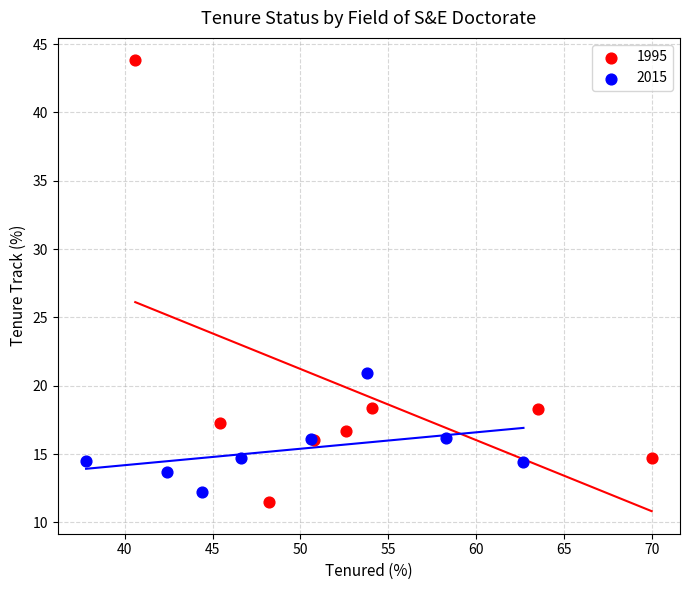

Which series has the largest Y range (max minus min)?

1995